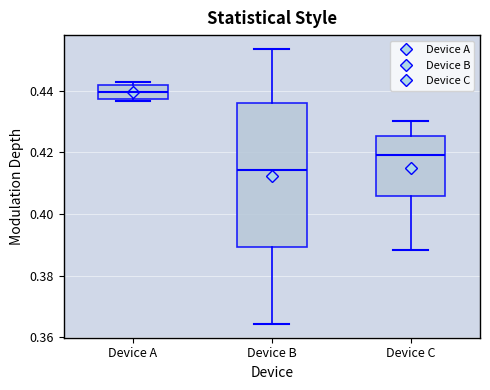

Where is the upper edge of the box for Device C on the y-axis? The values are not printed on the chart, so give them approximately, as read against the axis.

0.426